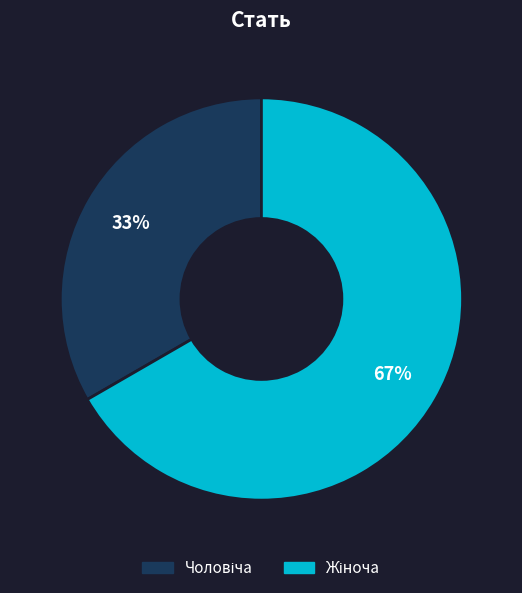

Is there any slice that represents more than half of the pie?

Yes